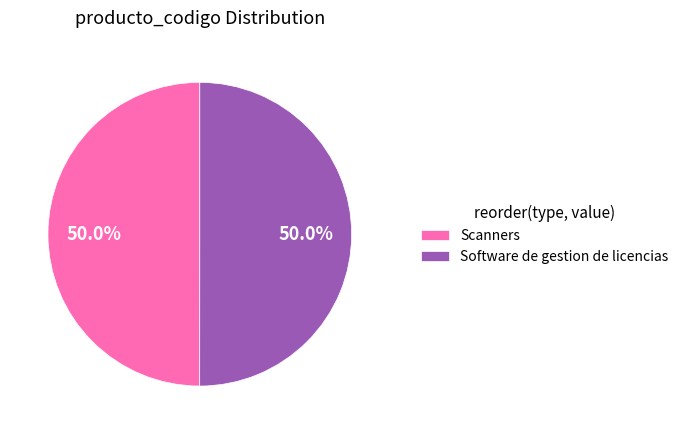

How many segments does this pie chart have?

2